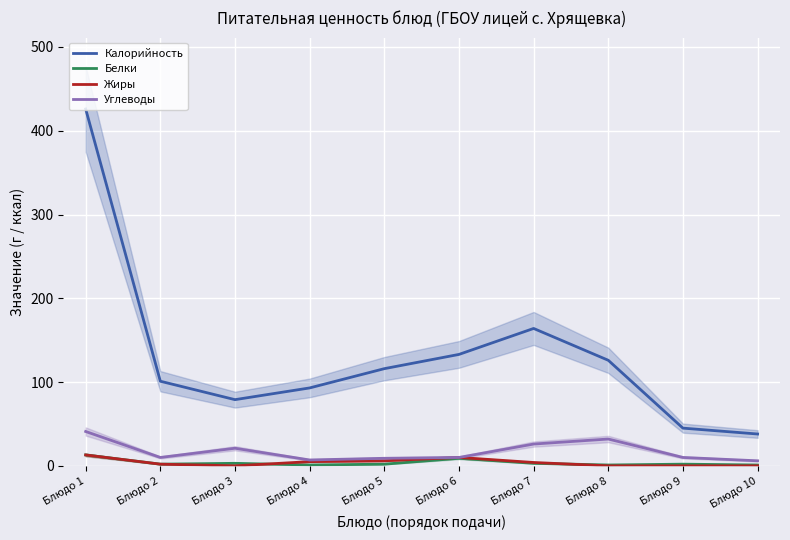

True or false: Калорийность and Углеводы intersect in this chart.

False